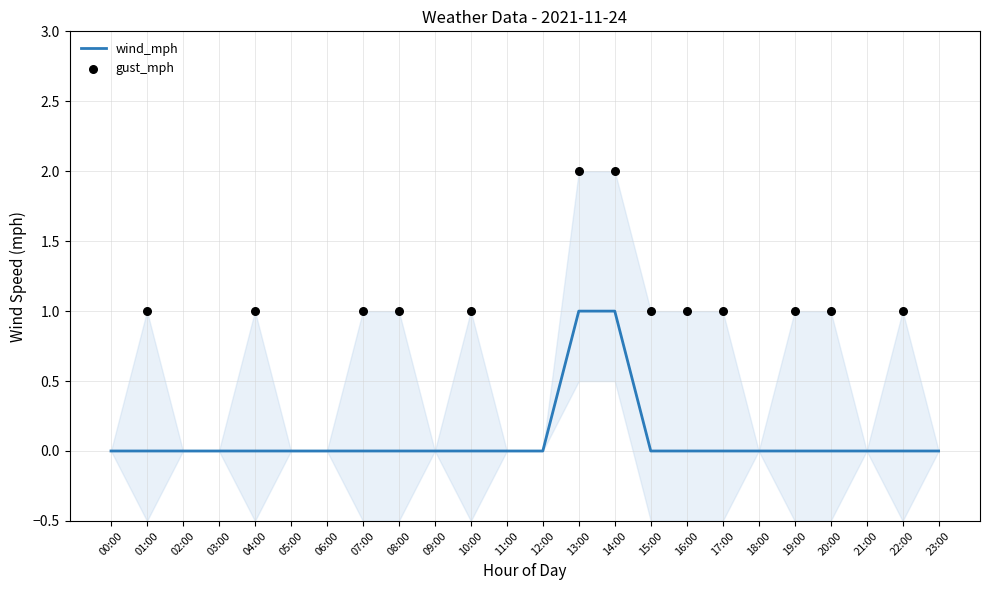

Which has a higher value, 20:00 or 05:00?

20:00